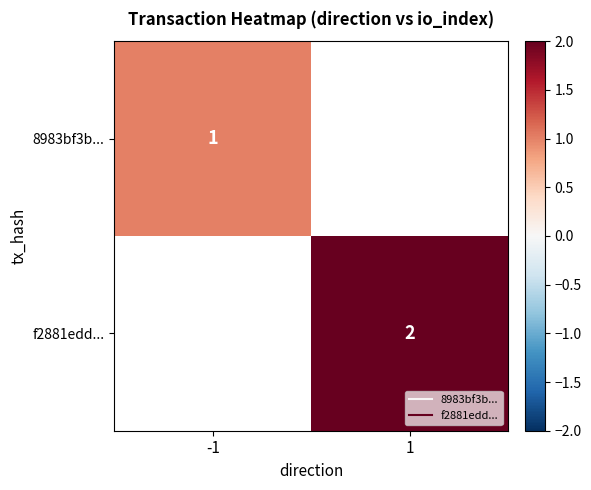

Rank the categories by f2881edd... value from lowest to highest.

-1, 1